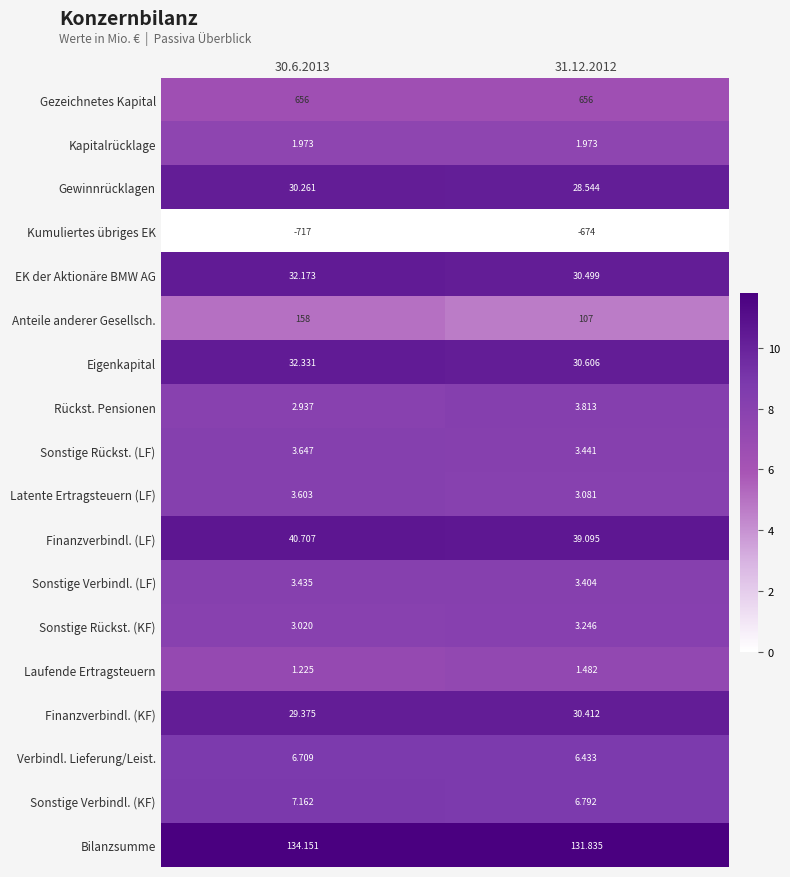

Which series has the largest range (max minus min)?

Anteile anderer Gesellsch.